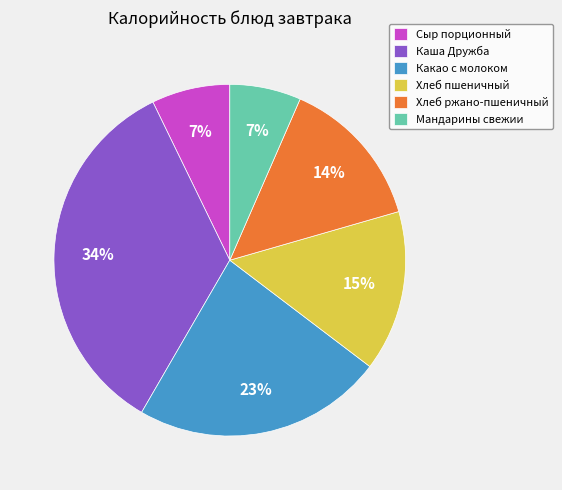

Is the sum of Каша Дружба and Сыр порционный greater than half?

No